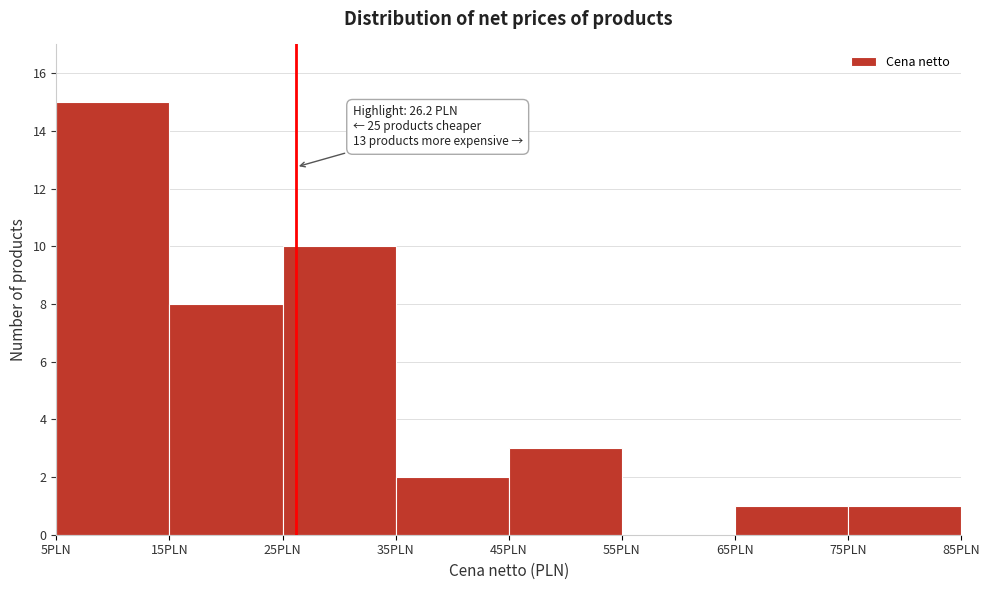

Which range on the x-axis has the tallest bar?

5 to 15